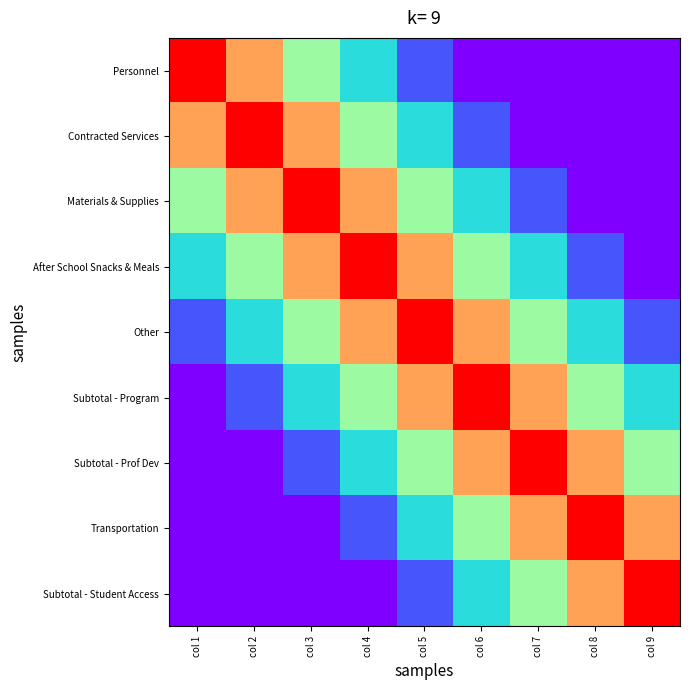

At which category is the sum across all series the highest?

col 5